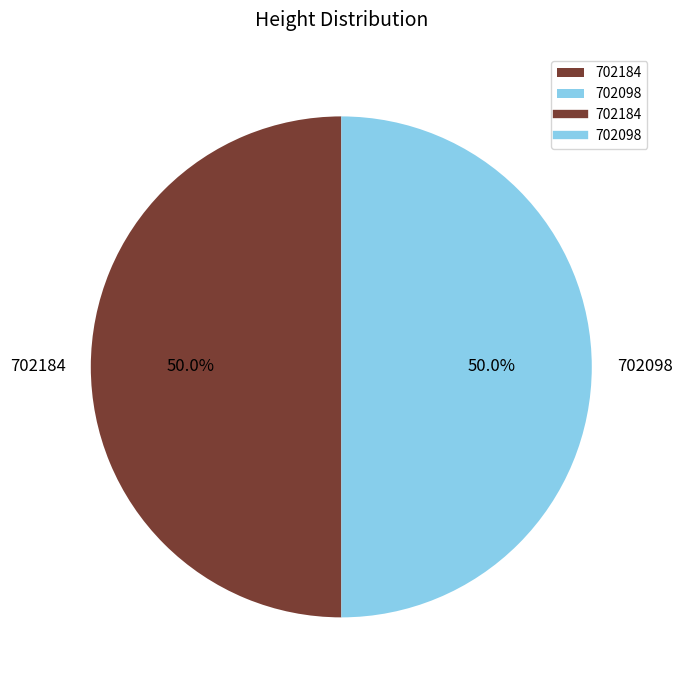

What percentage is NOT represented by 702098?

50.0%